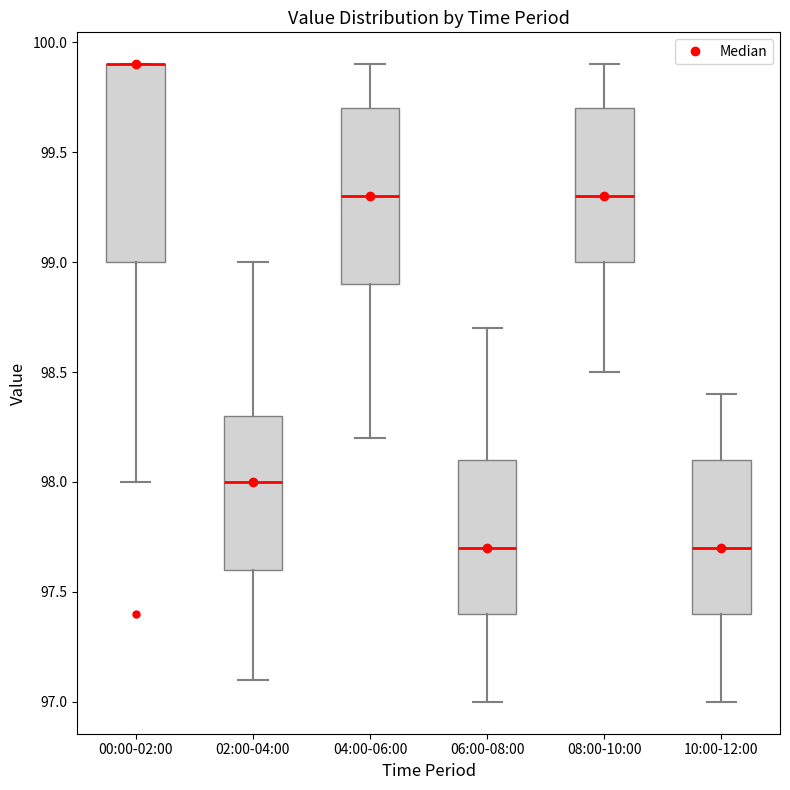

Reading left to right, read every box against the y-axis: the position of its median line, the range the box covers, and the ends of its whiskers. The values are not printed on the chart, so give them approximately, as read against the axis.

00:00-02:00: median 99.9 (drawn on the box's upper edge), box 99.0 to 99.9, whiskers 98.0 to 99.9
02:00-04:00: median 98.0, box 97.6 to 98.3, whiskers 97.1 to 99.0
04:00-06:00: median 99.3, box 98.9 to 99.7, whiskers 98.2 to 99.9
06:00-08:00: median 97.7, box 97.4 to 98.1, whiskers 97.0 to 98.7
08:00-10:00: median 99.3, box 99.0 to 99.7, whiskers 98.5 to 99.9
10:00-12:00: median 97.7, box 97.4 to 98.1, whiskers 97.0 to 98.4